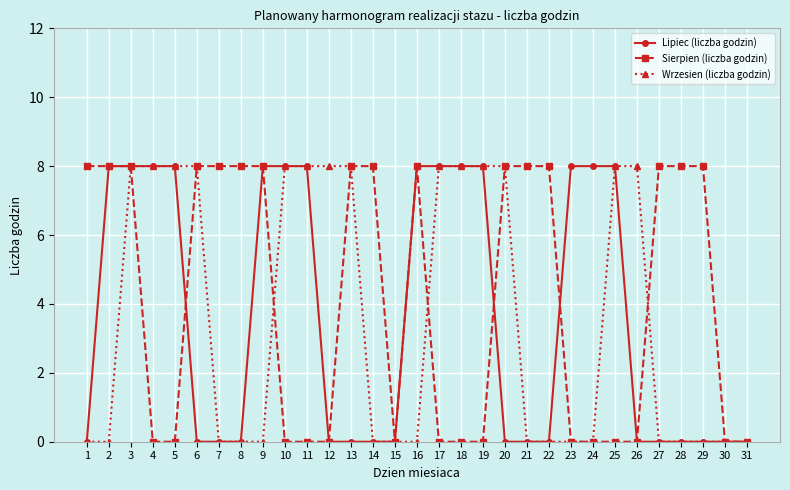

What are all the series names shown in the legend?

Lipiec (liczba godzin), Sierpien (liczba godzin), Wrzesien (liczba godzin)